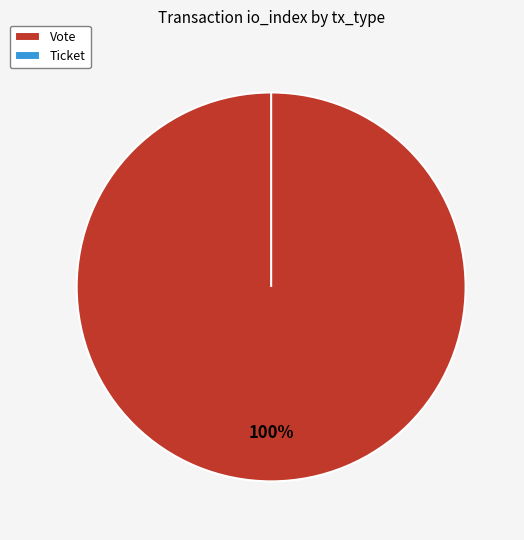

Is there any slice that represents more than half of the pie?

Yes